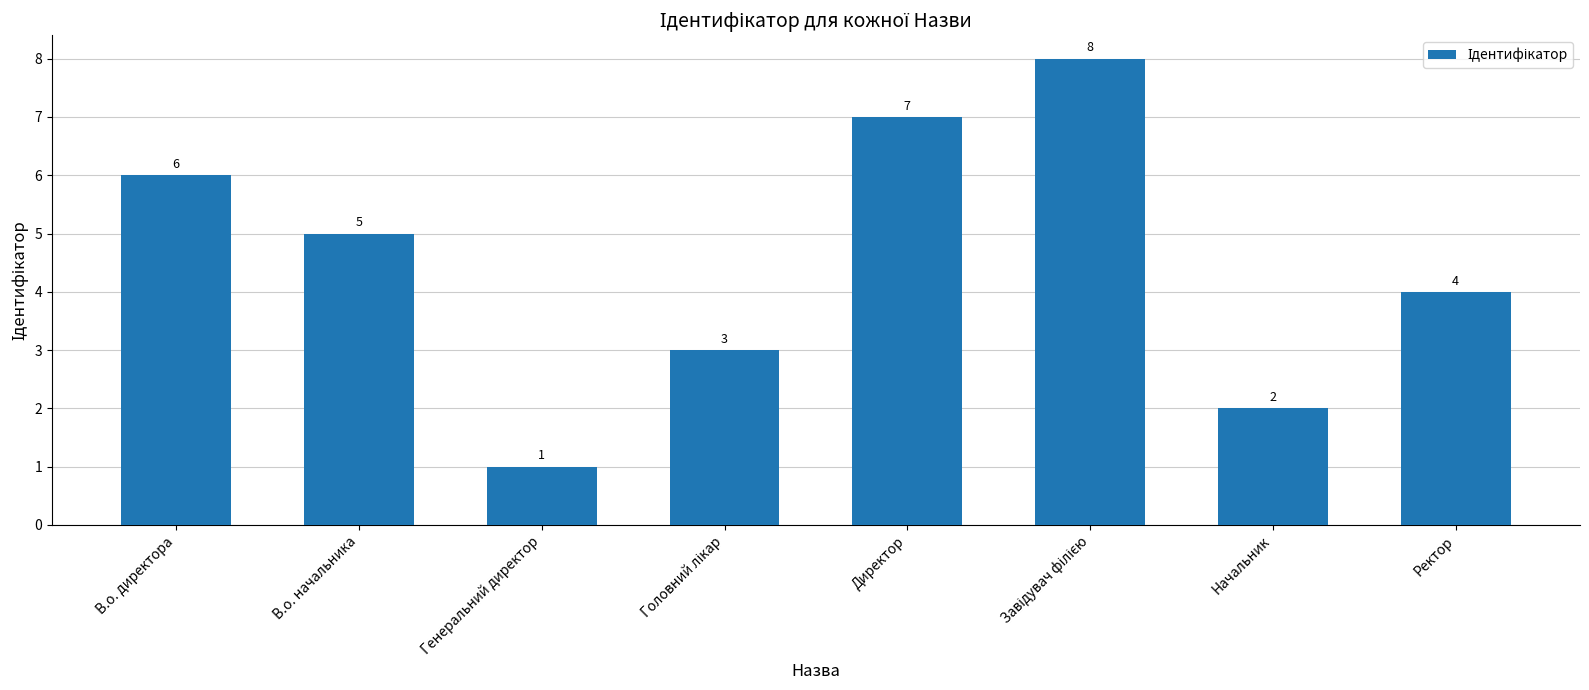

What is the difference between the maximum and minimum values?

7